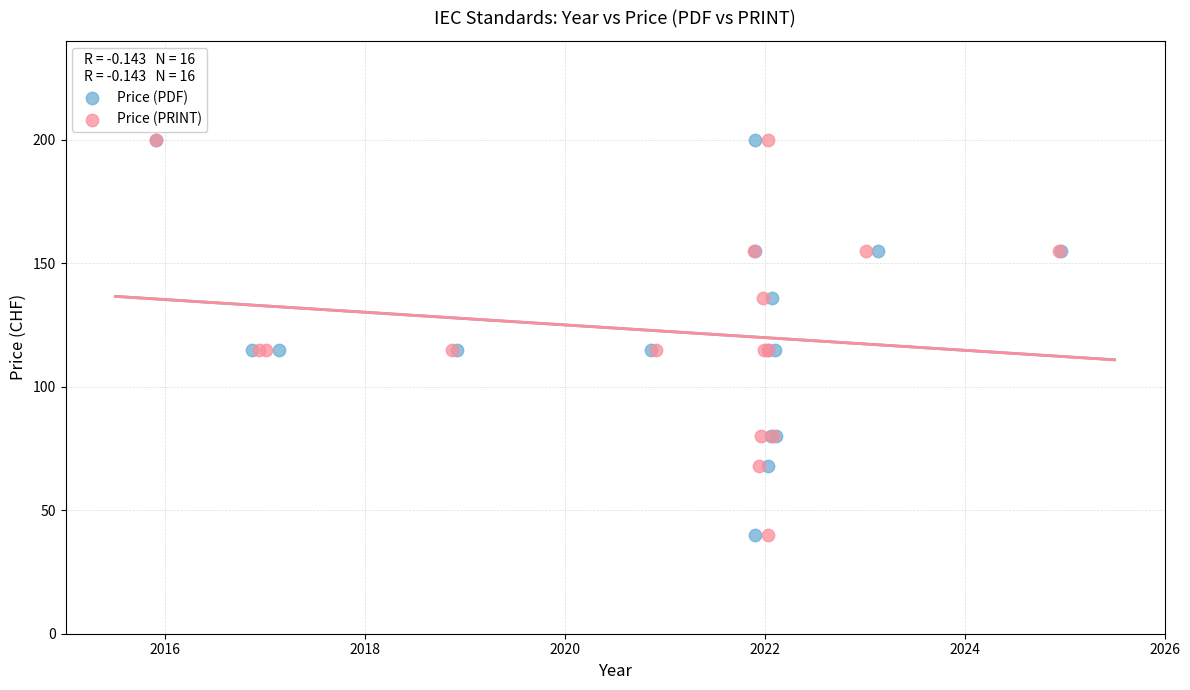

What are all the series names shown in the legend?

Price (PDF), Price (PRINT)